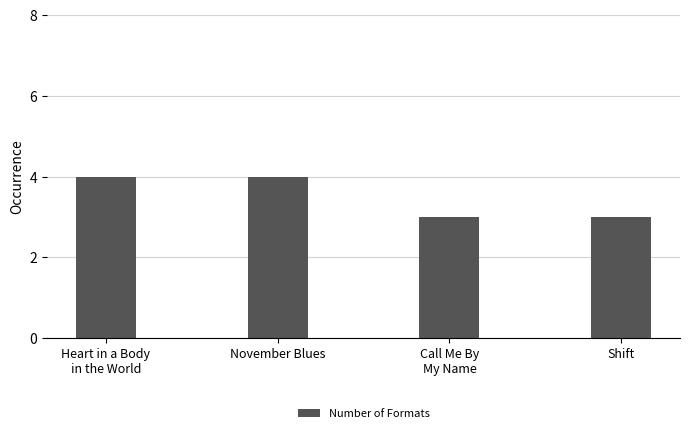

Which has a higher value, Heart in a Body
in the World or Call Me By
My Name?

Heart in a Body
in the World